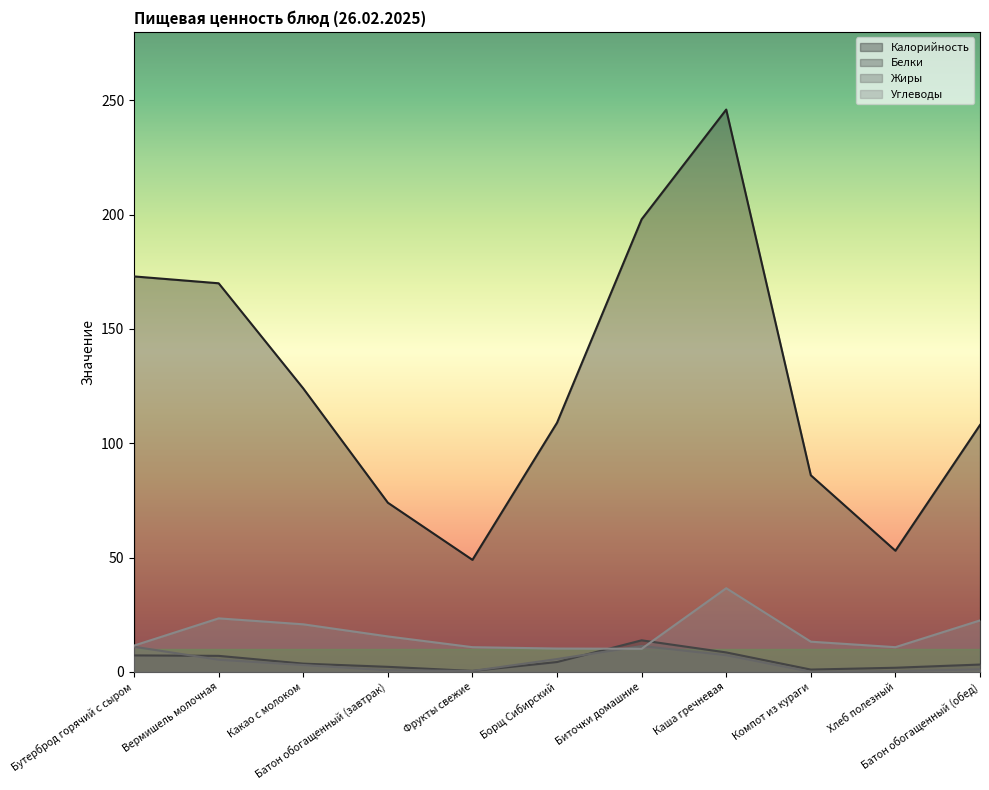

True or false: Жиры has a value of 0.2 at Фрукты свежие.

False